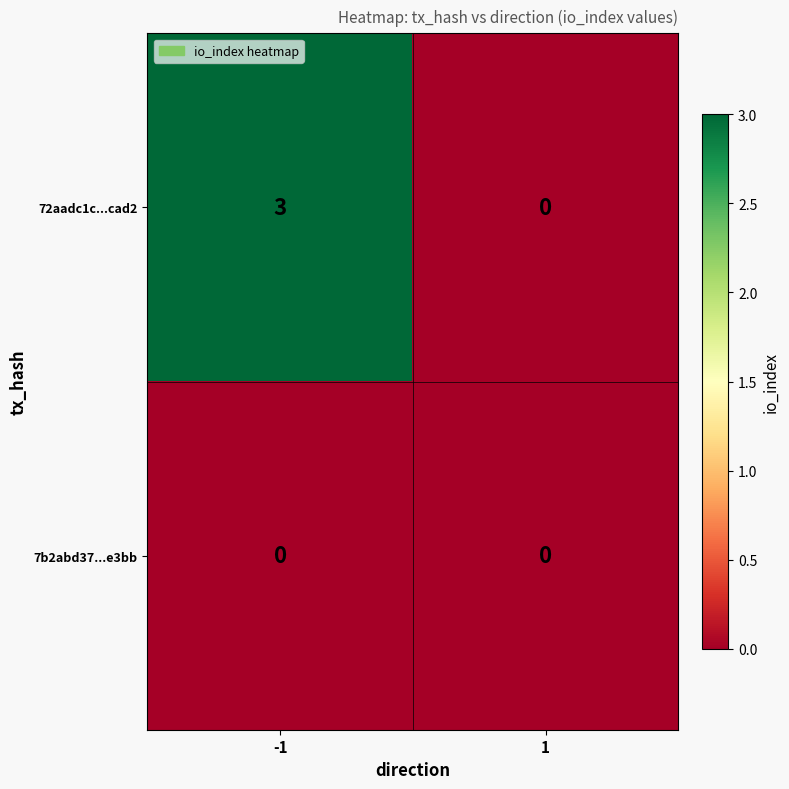

Which series has the largest total across all categories?

72aadc1c...cad2